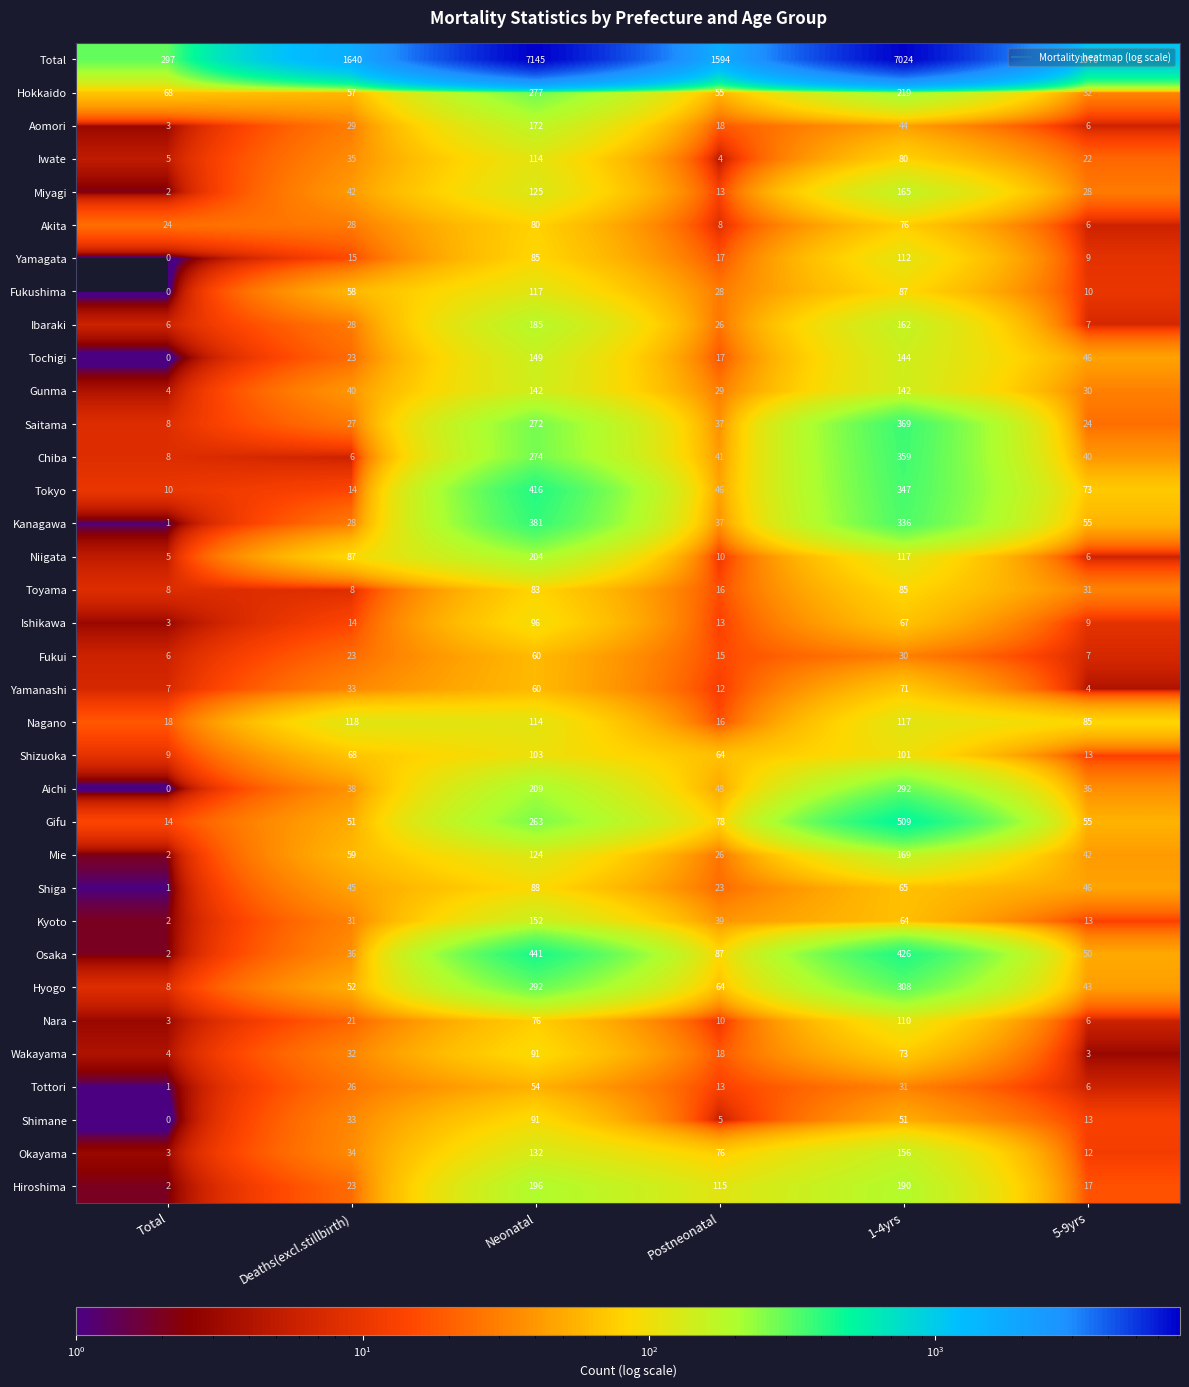

Is it true that Tochigi equals 17 at Postneonatal?

True